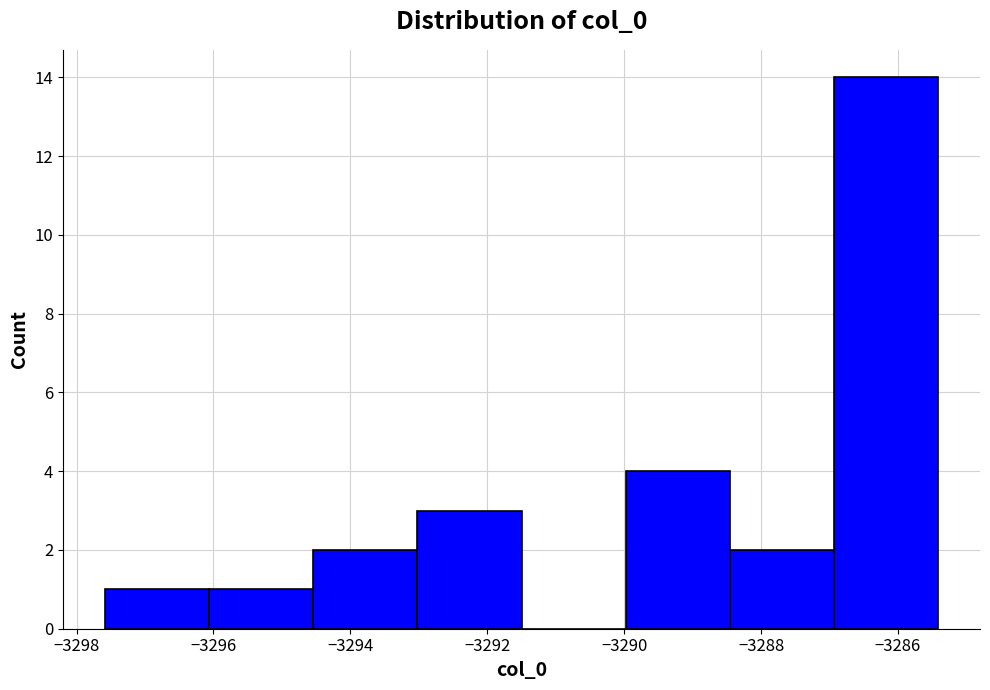

Reading left to right, list every bar in this chart as the range it spans on the x-axis followed by its height. Neither the bar edges nor the heights are printed on the chart, so give them approximately, as read against the axes.

-3297.6 to -3296.0: 1
-3296.0 to -3294.6: 1
-3294.6 to -3293.0: 2
-3293.0 to -3291.4: 3
-3291.4 to -3290.0: 0
-3290.0 to -3288.4: 4
-3288.4 to -3287.0: 2
-3287.0 to -3285.4: 14